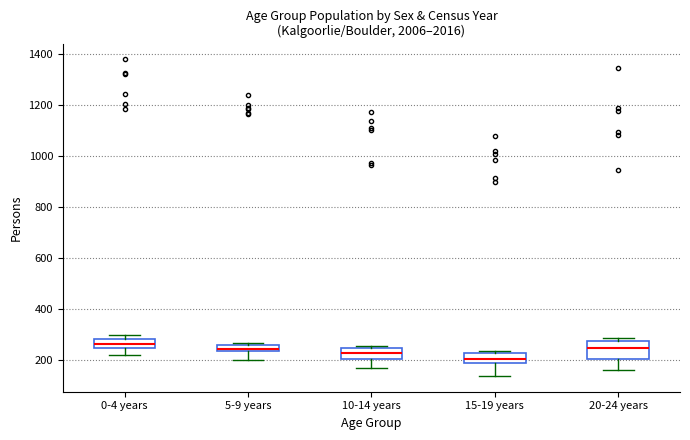

Which box is the tallest, from its lower edge to its upper edge?

20-24 years